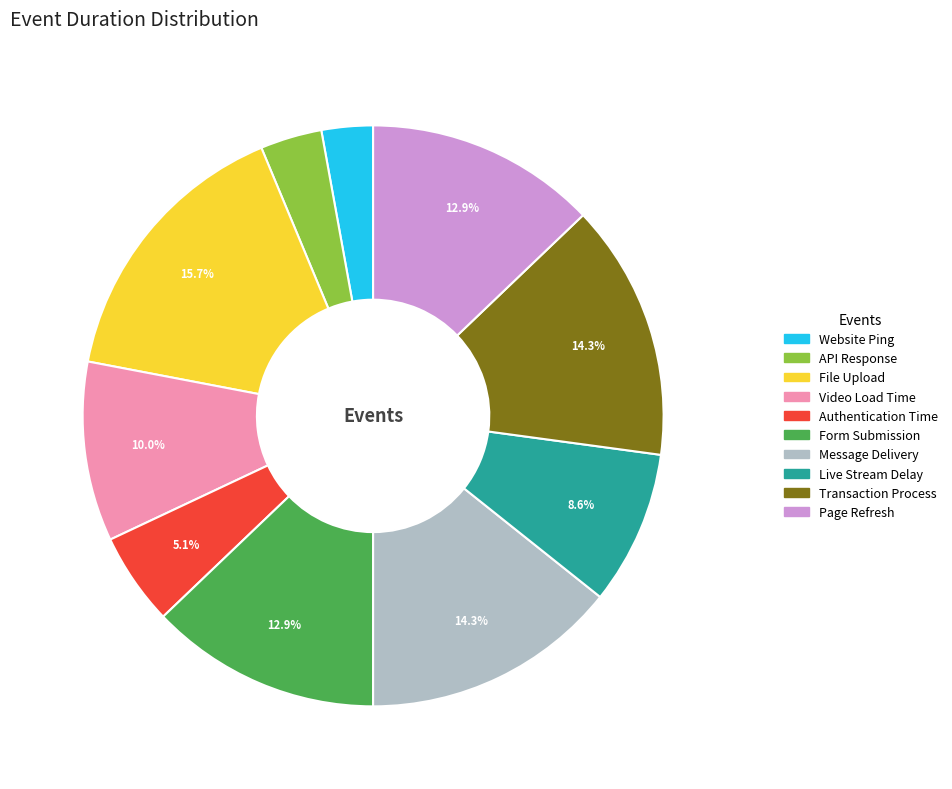

What percentage is the API Response slice, to the nearest percent?

3%